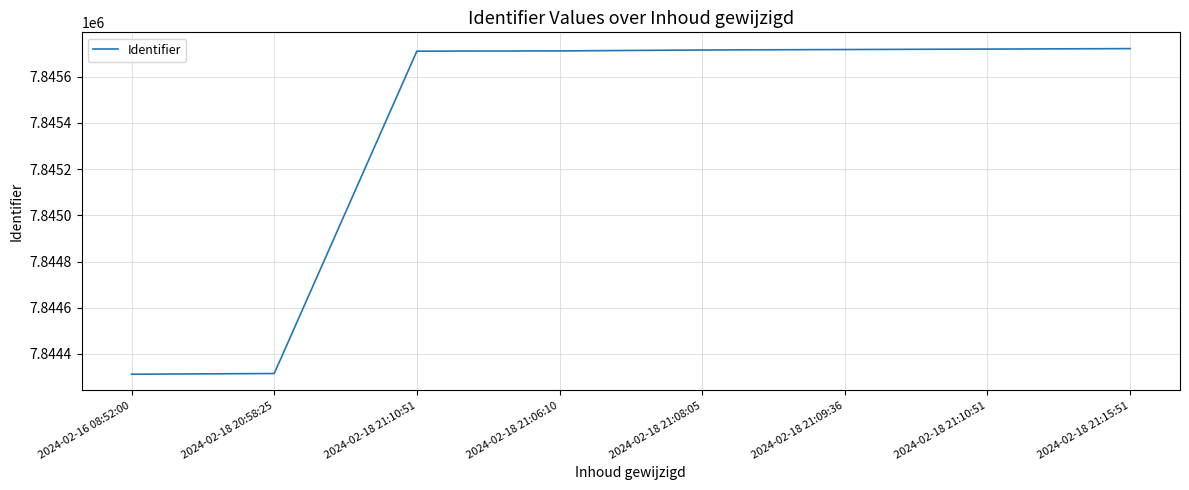

How many lines are shown in the chart?

1